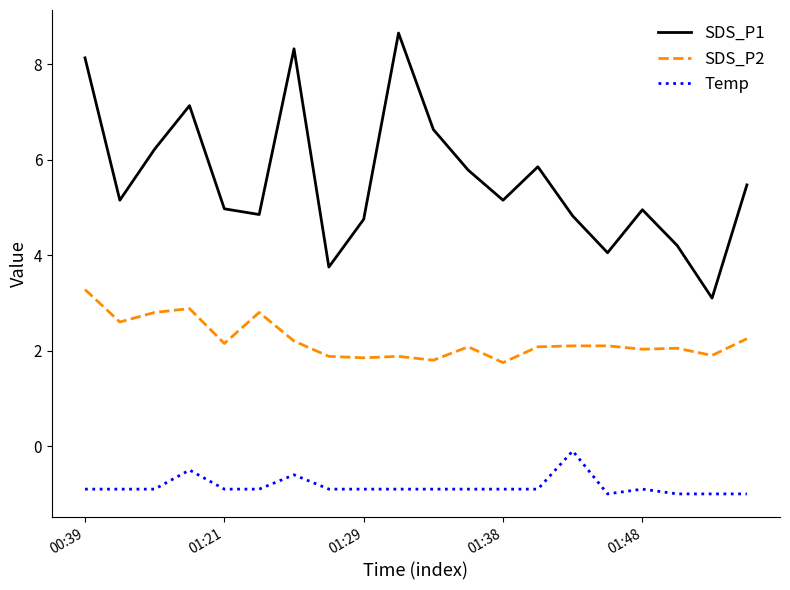

What is the difference between the maximum and minimum values in the Temp series?

0.9